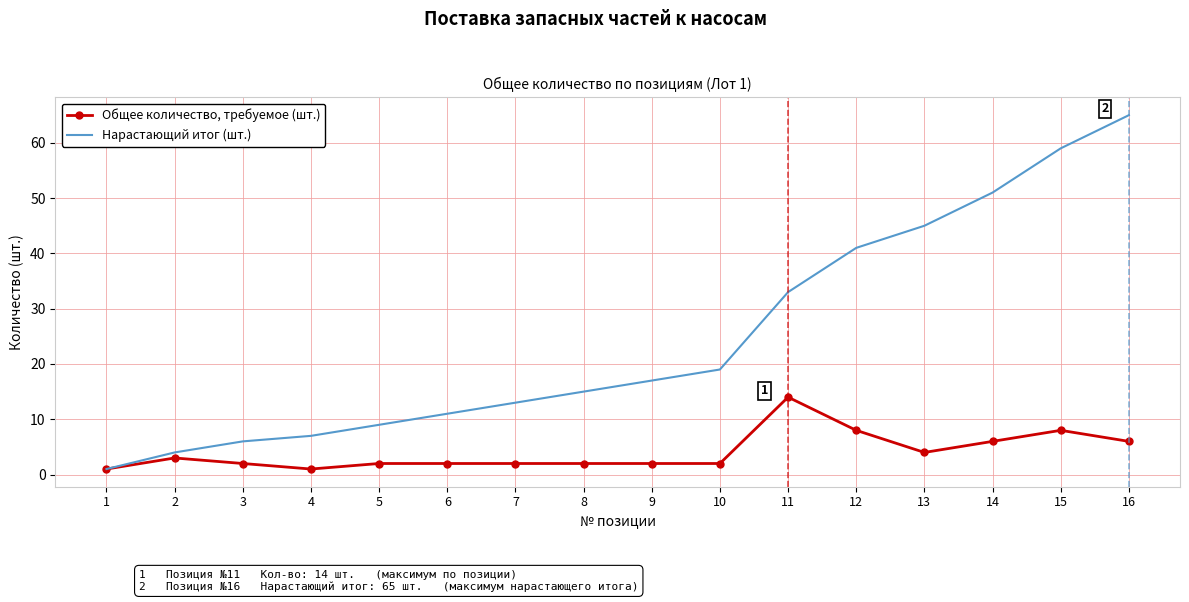

Which series has the largest total across all categories?

Нарастающий итог (шт.)